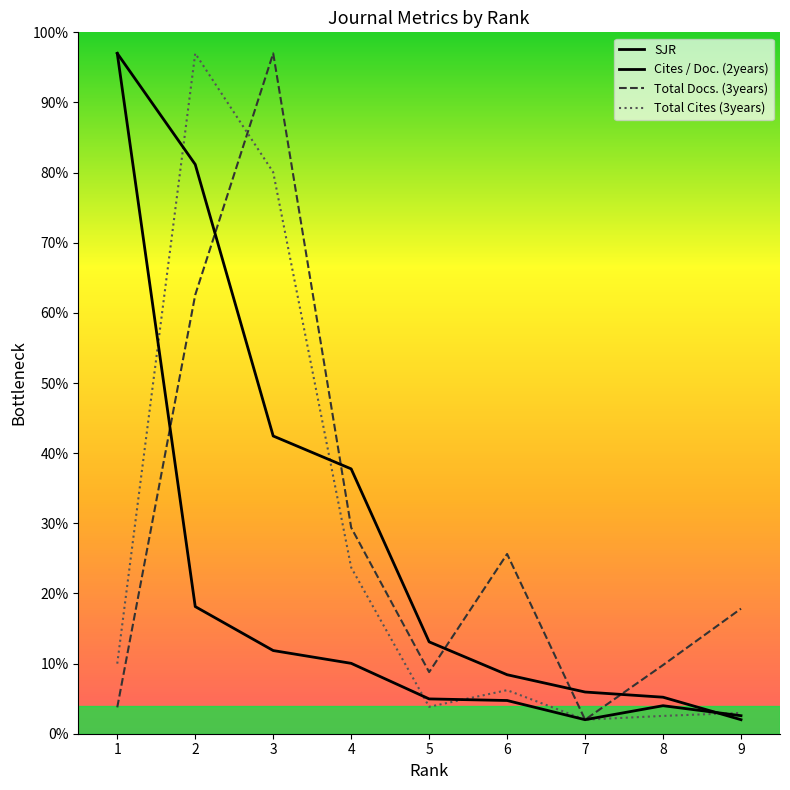

At which label does Cites / Doc. (2years) first exceed 4?

1